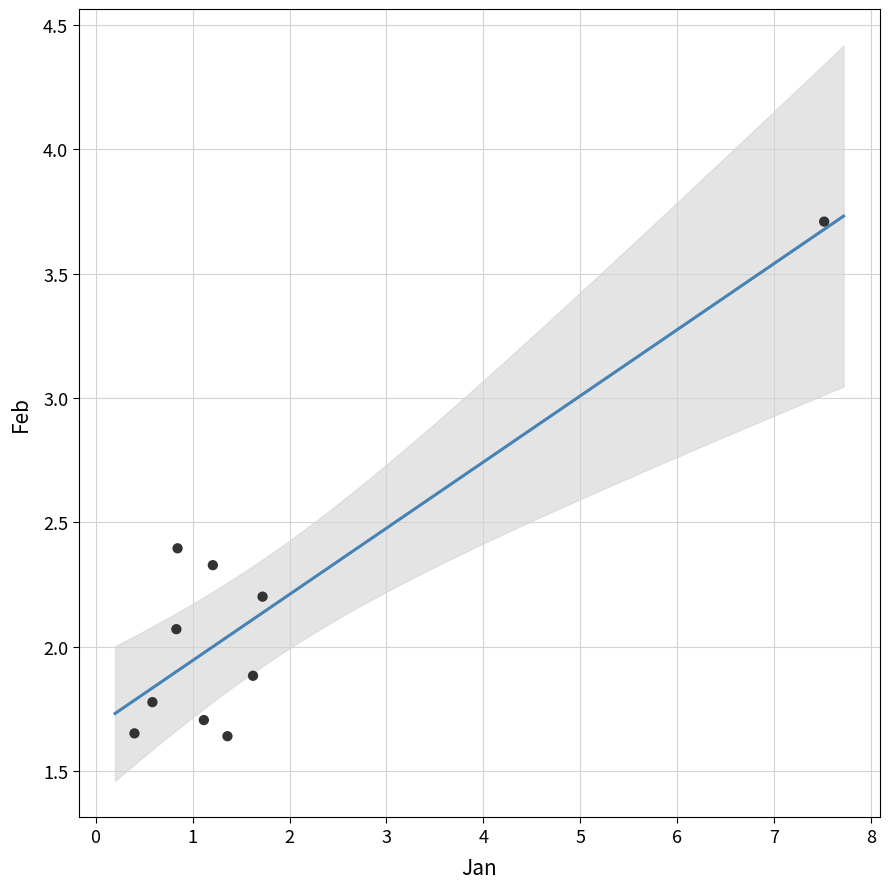

What is the average Y value?

2.1